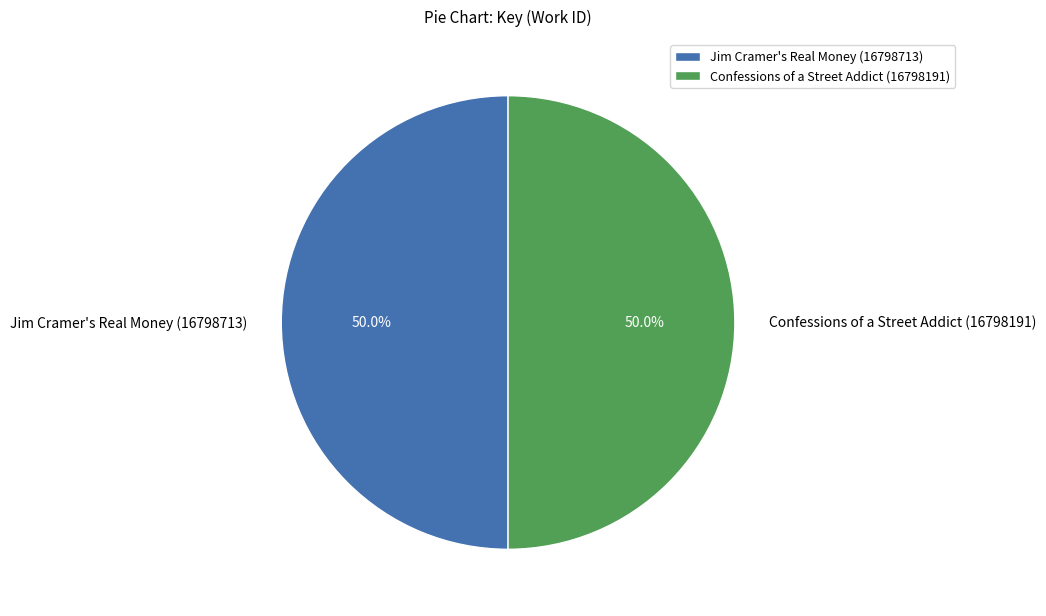

What percentage is NOT represented by Jim Cramer's Real Money (16798713)?

50.0%